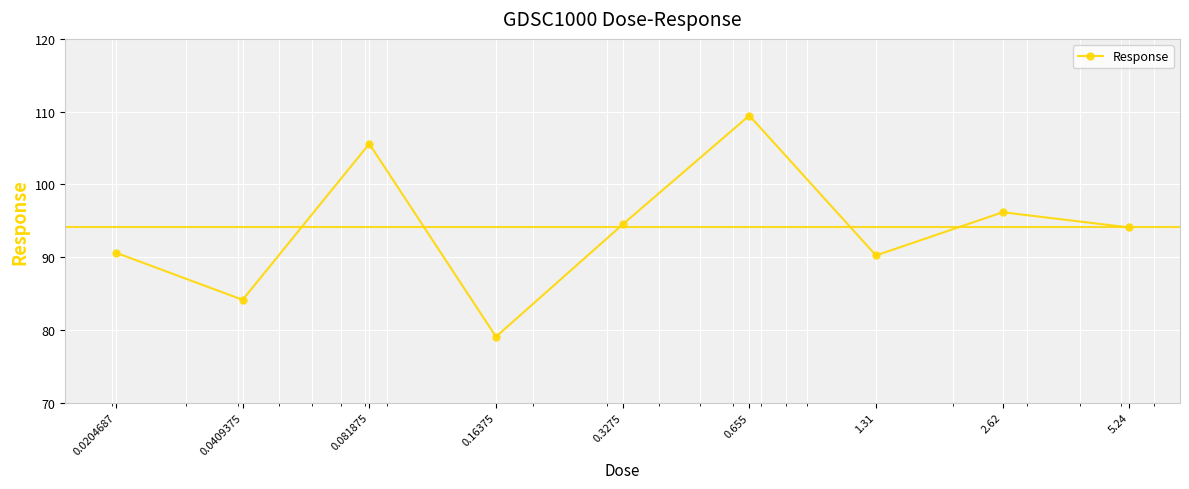

What is the minimum value shown in the chart?

79.0